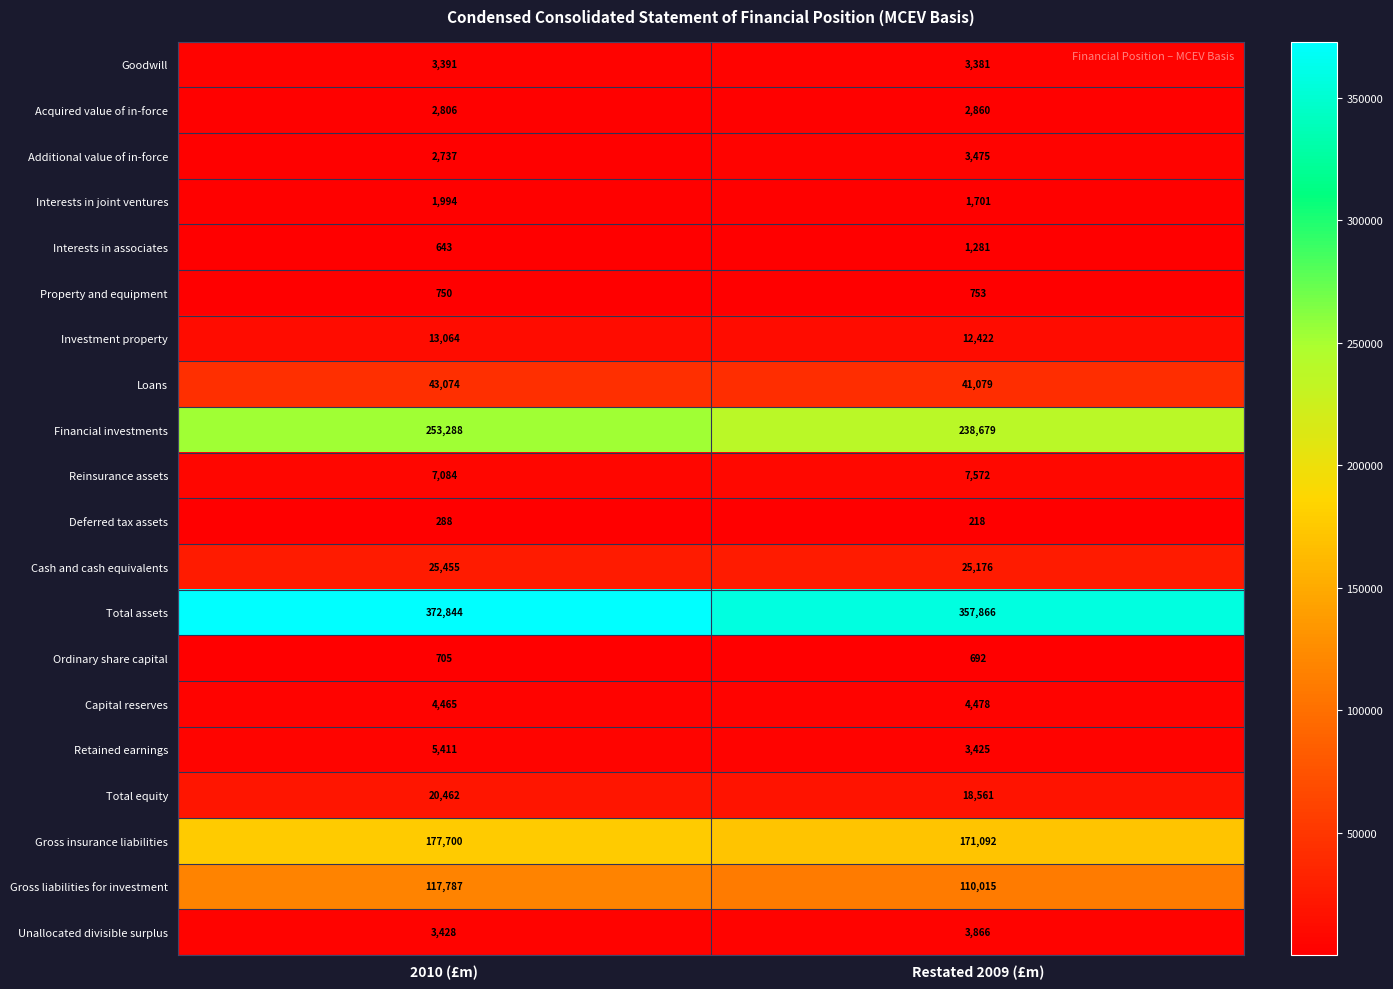

The Gross liabilities for investment series shows 117787 at 2010 (£m). True or false?

True